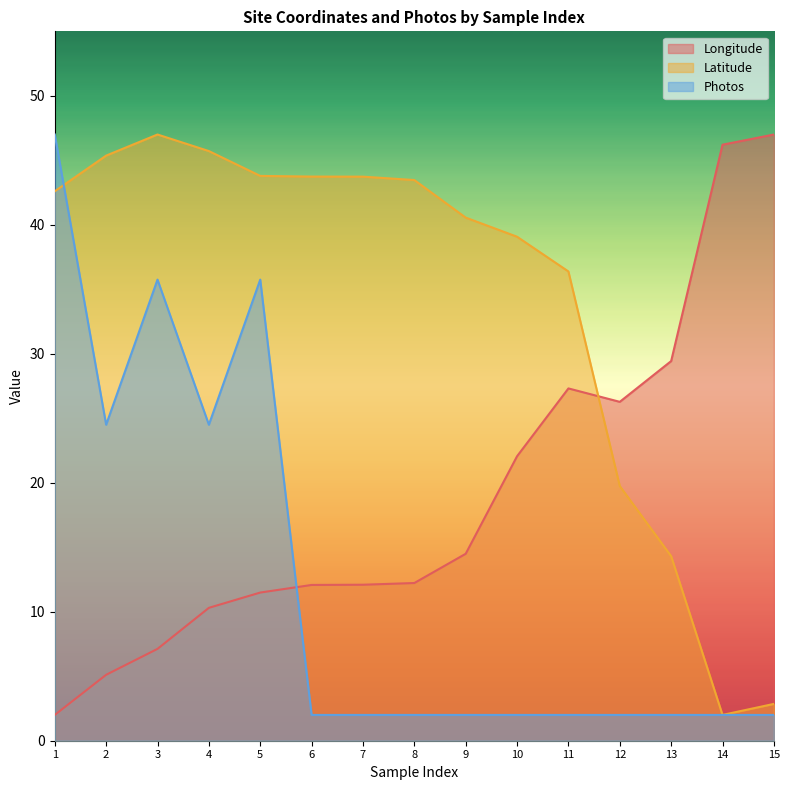

At how many categories does at least one series exceed 32?

13